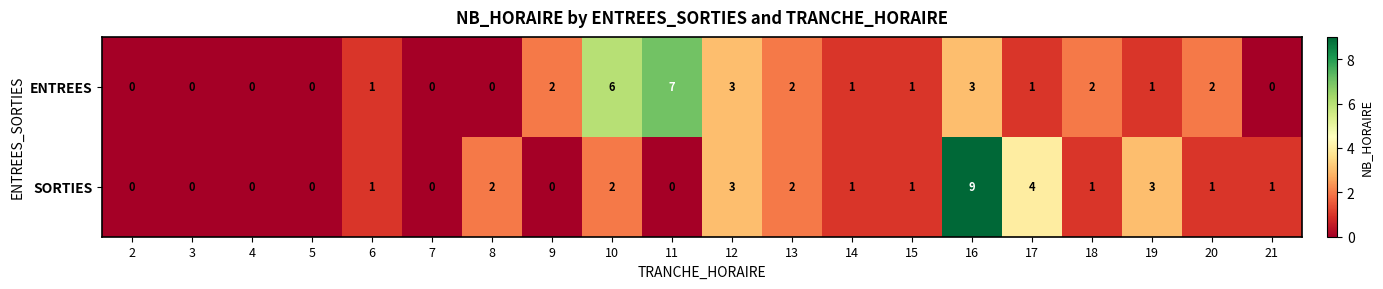

List the series in order of their overall mean, highest first.

ENTREES, SORTIES